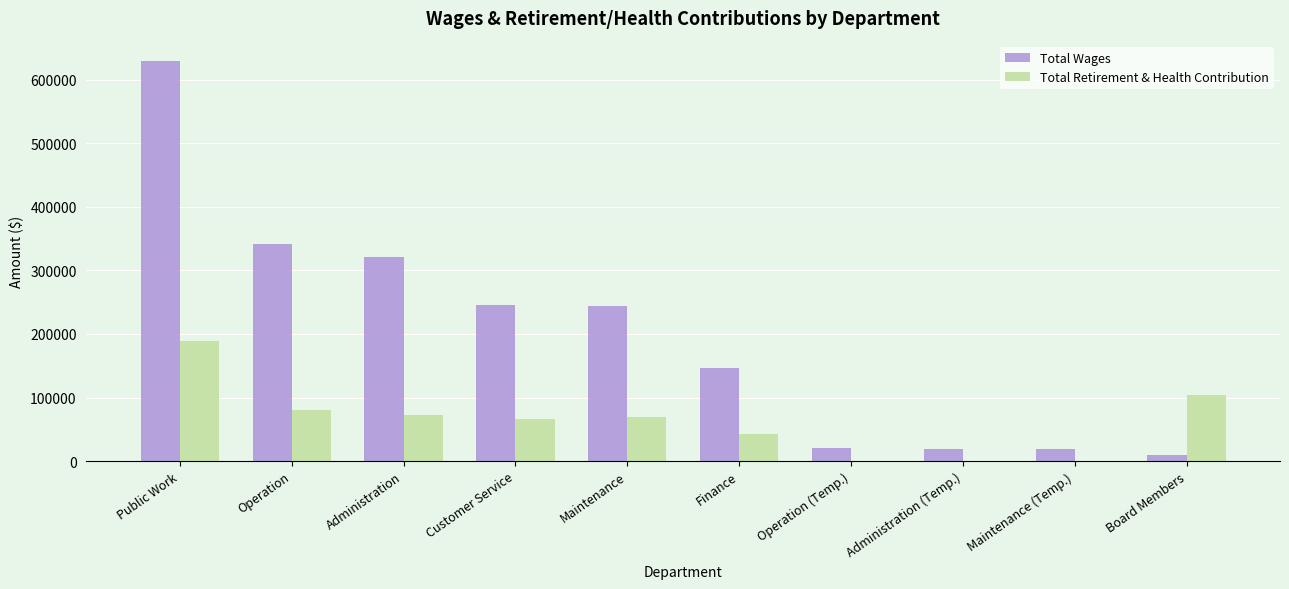

Does the chart contain stacked bars?

No